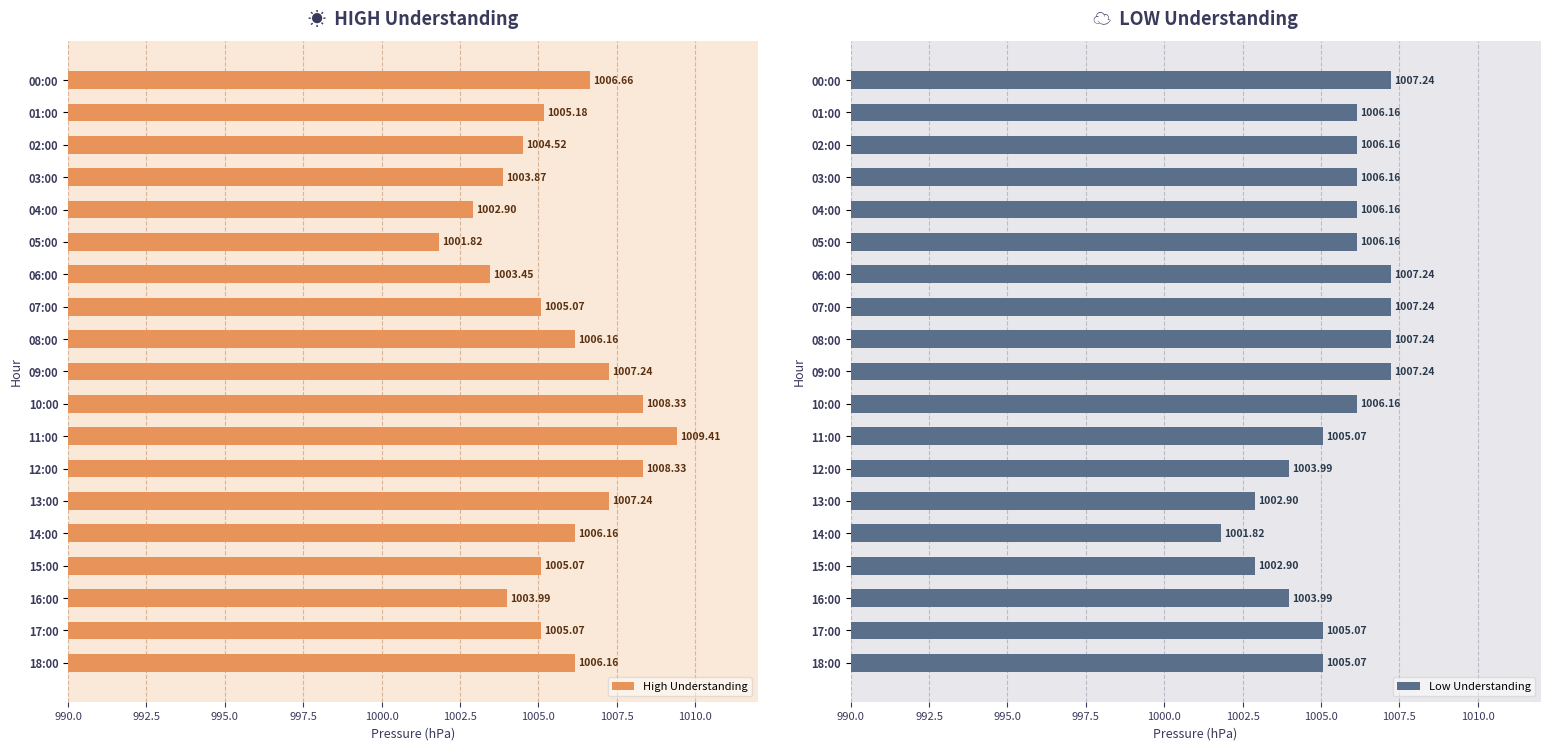

Reading right to left, list all the values displayed in this chart.

High Understanding: 1006.2	1005.1	1004.0	1005.1	1006.2	1007.2	1008.3	1009.4	1008.3	1007.2	1006.2	1005.1	1003.5	1001.8	1002.9	1003.9	1004.5	1005.2	1006.7
Low Understanding: 1005.1	1005.1	1004.0	1002.9	1001.8	1002.9	1004.0	1005.1	1006.2	1007.2	1007.2	1007.2	1007.2	1006.2	1006.2	1006.2	1006.2	1006.2	1007.2